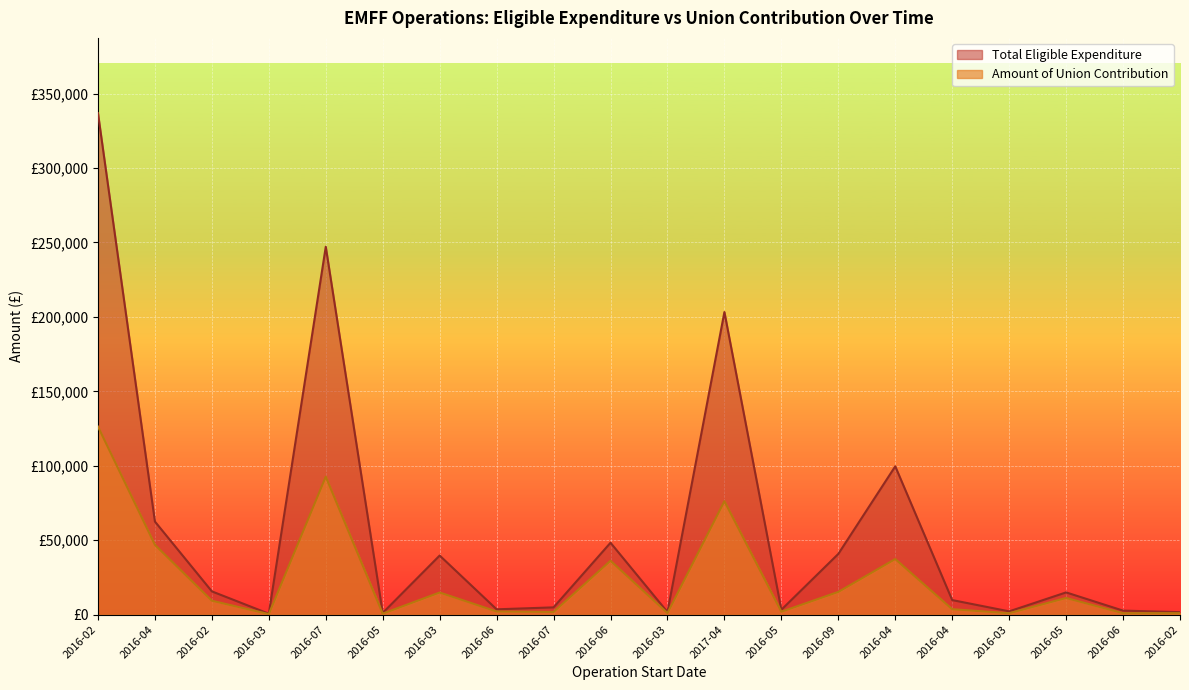

Which series has the widest spread of values?

Total Eligible Expenditure